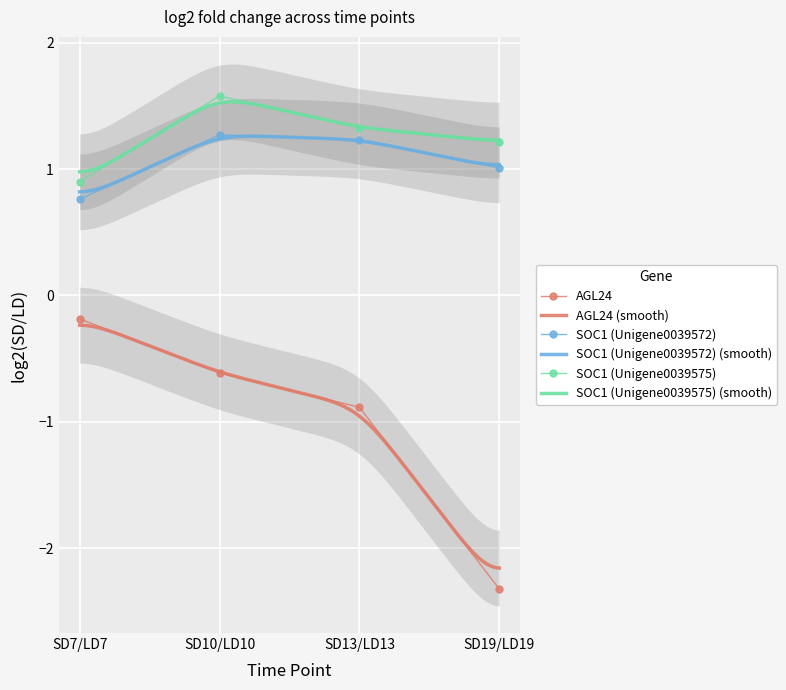

Reading left to right, transcribe all the data shown in this chart.

AGL24: SD7/LD7=-0.2	SD10/LD10=-0.6	SD13/LD13=-0.9	SD19/LD19=-2.3
SOC1 (Unigene0039572): SD7/LD7=0.8	SD10/LD10=1.3	SD13/LD13=1.2	SD19/LD19=1.0
SOC1 (Unigene0039575): SD7/LD7=0.9	SD10/LD10=1.6	SD13/LD13=1.3	SD19/LD19=1.2